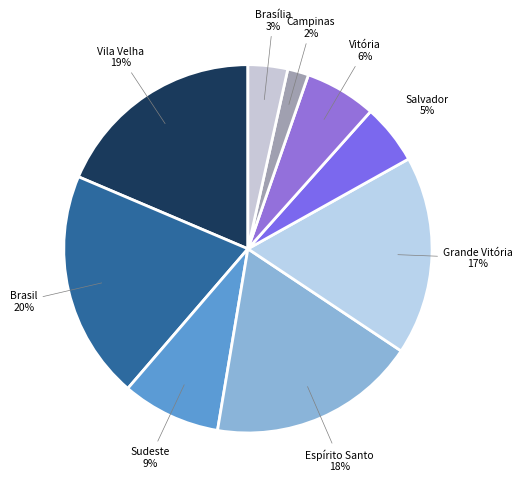

True or false: Campinas accounts for 2% of the total.

True